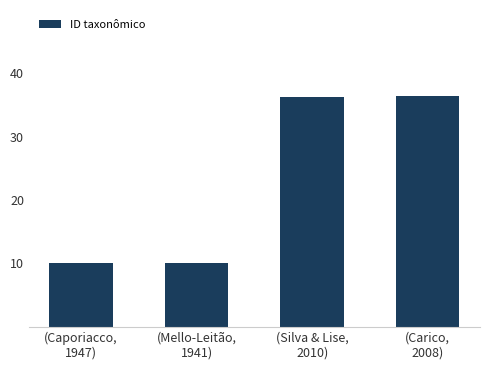

What is the difference between the second highest and minimum values?

26.3